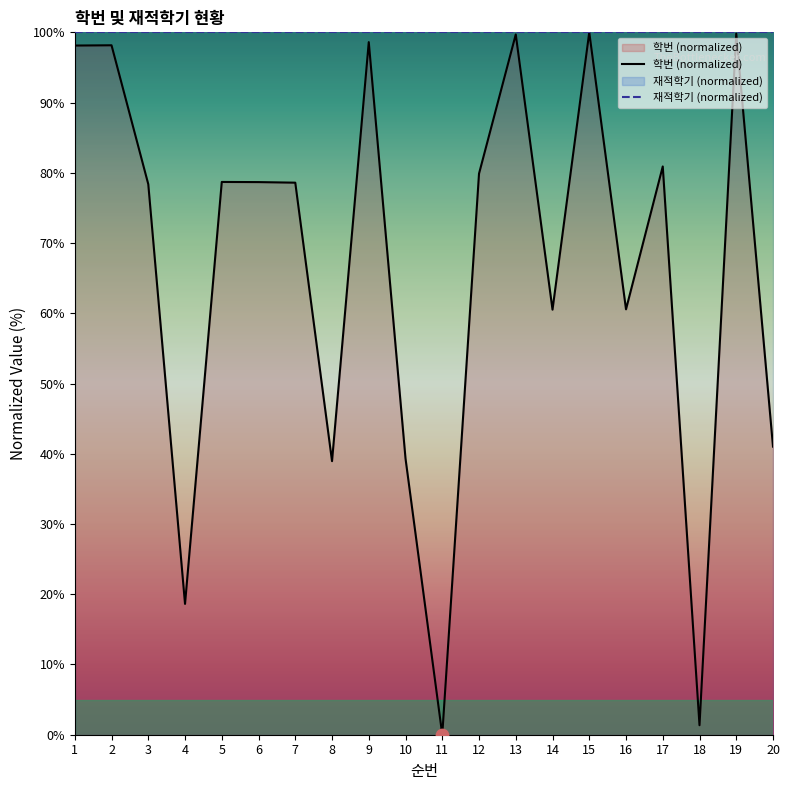

What is the total value across all series at 16?

160.6